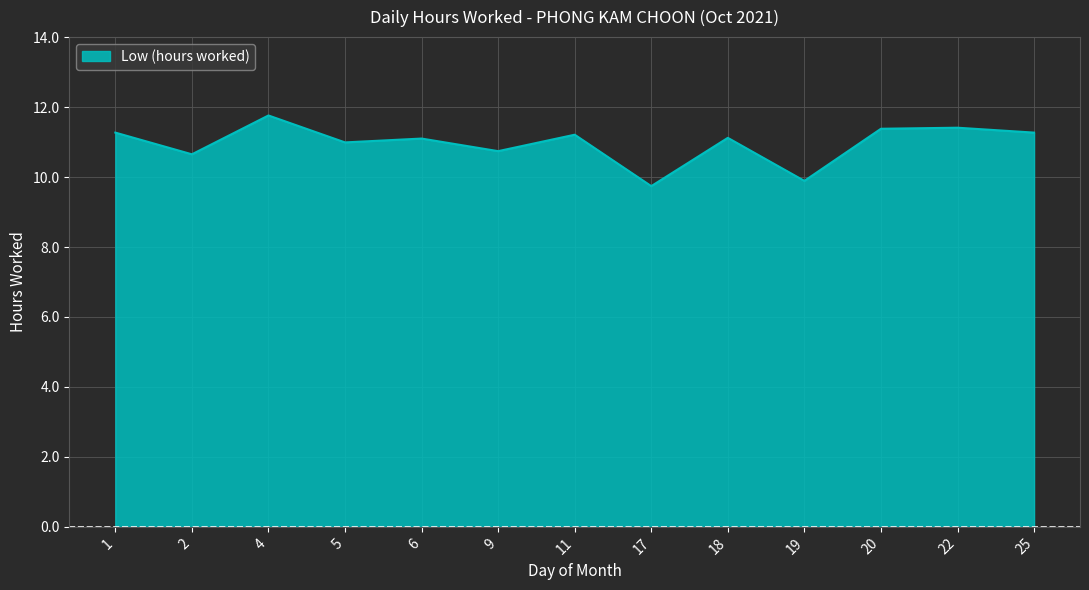

Does the chart have visible grid lines?

Yes